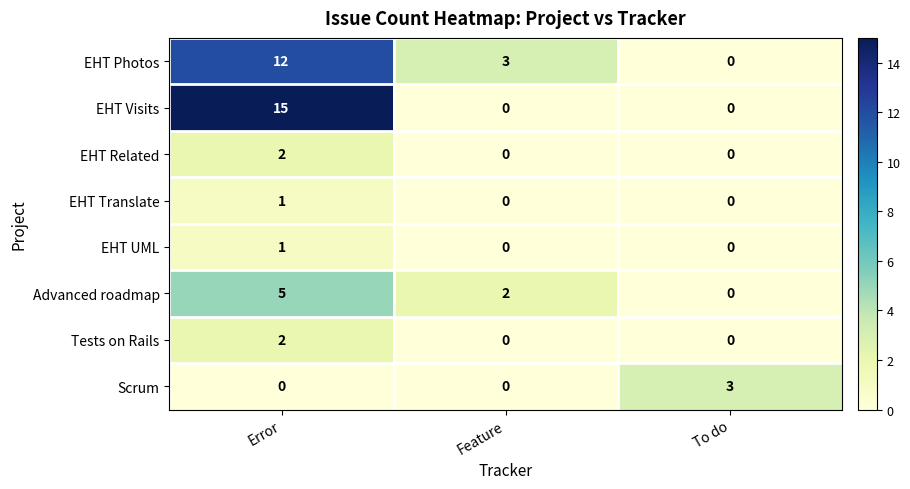

What is the maximum value shown in the chart?

15